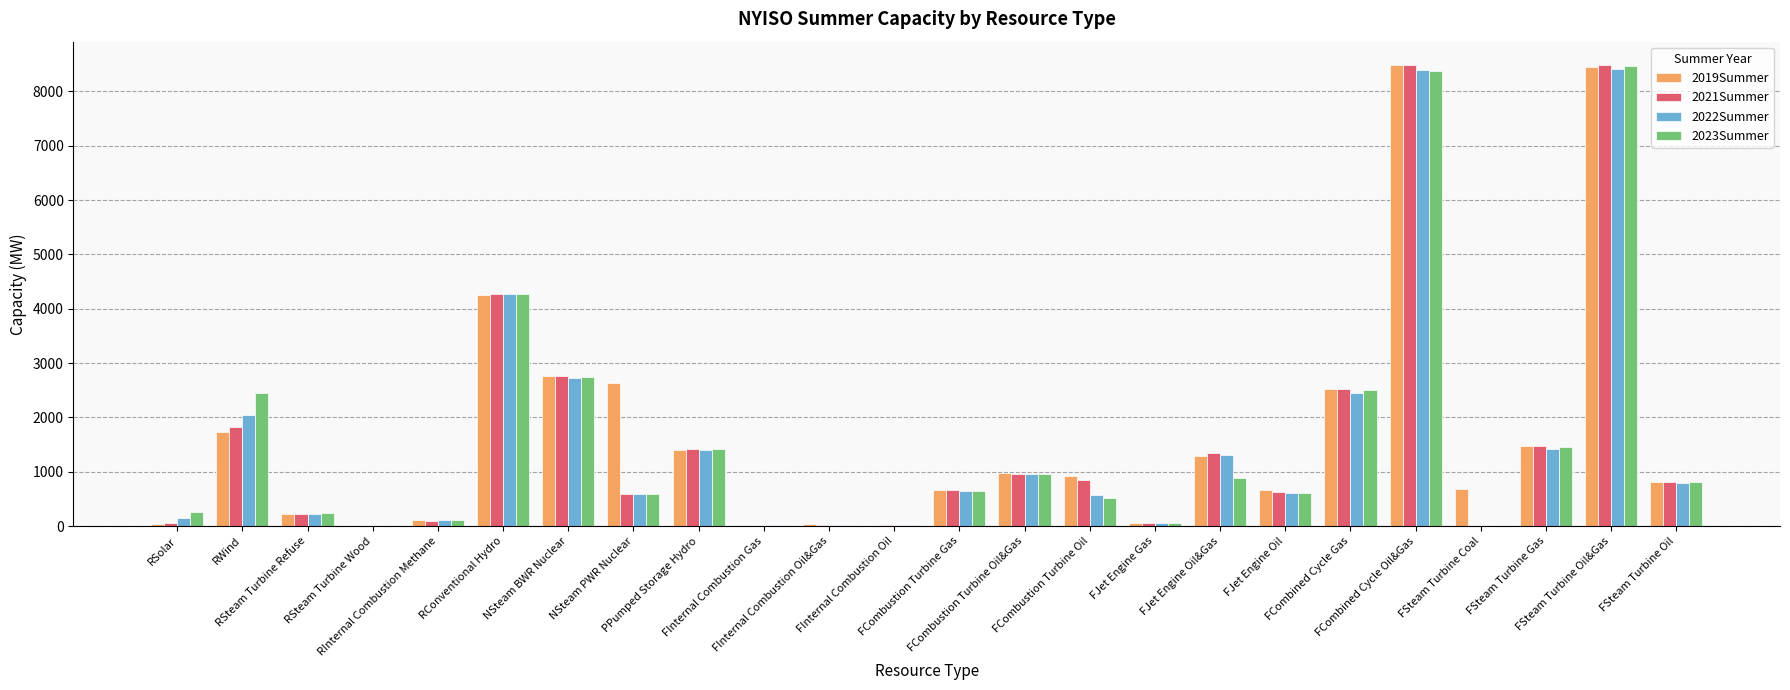

What is the greatest value displayed?

8490.2